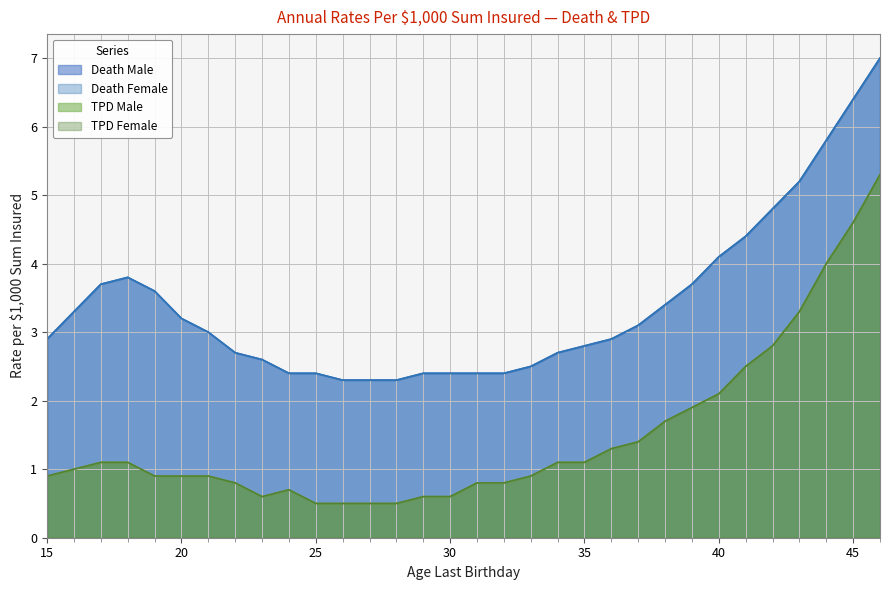

True or false: TPD Female and TPD Male intersect in this chart.

False